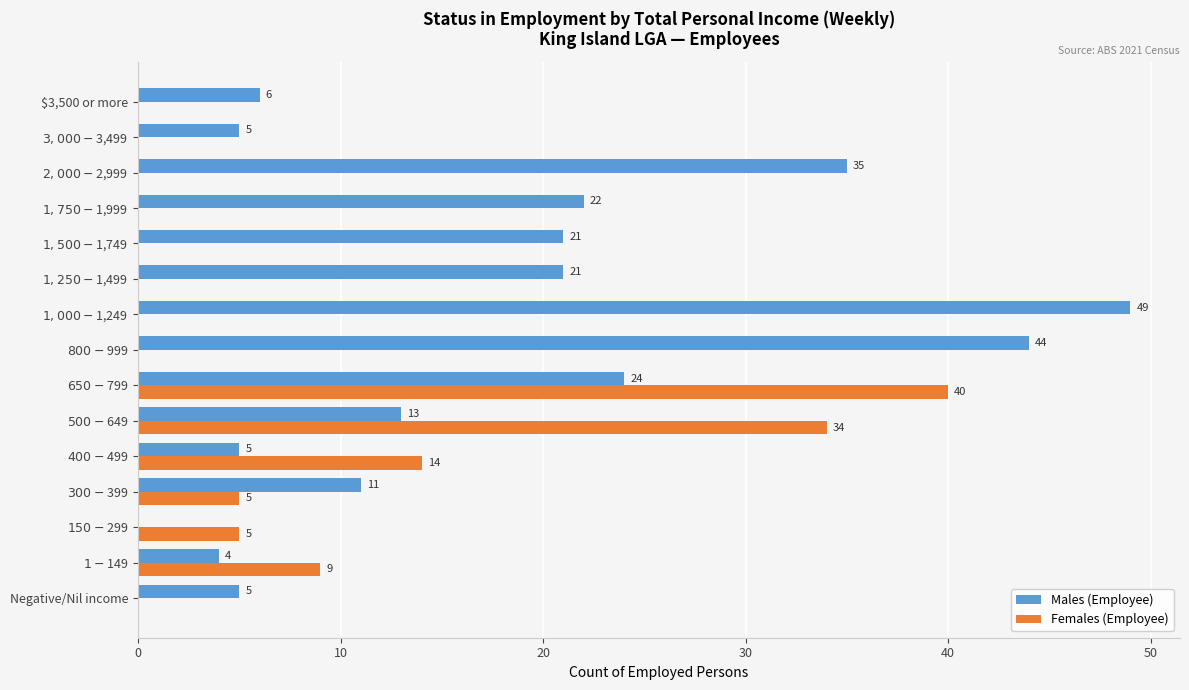

What is the sum of all Females (Employee) values?

107